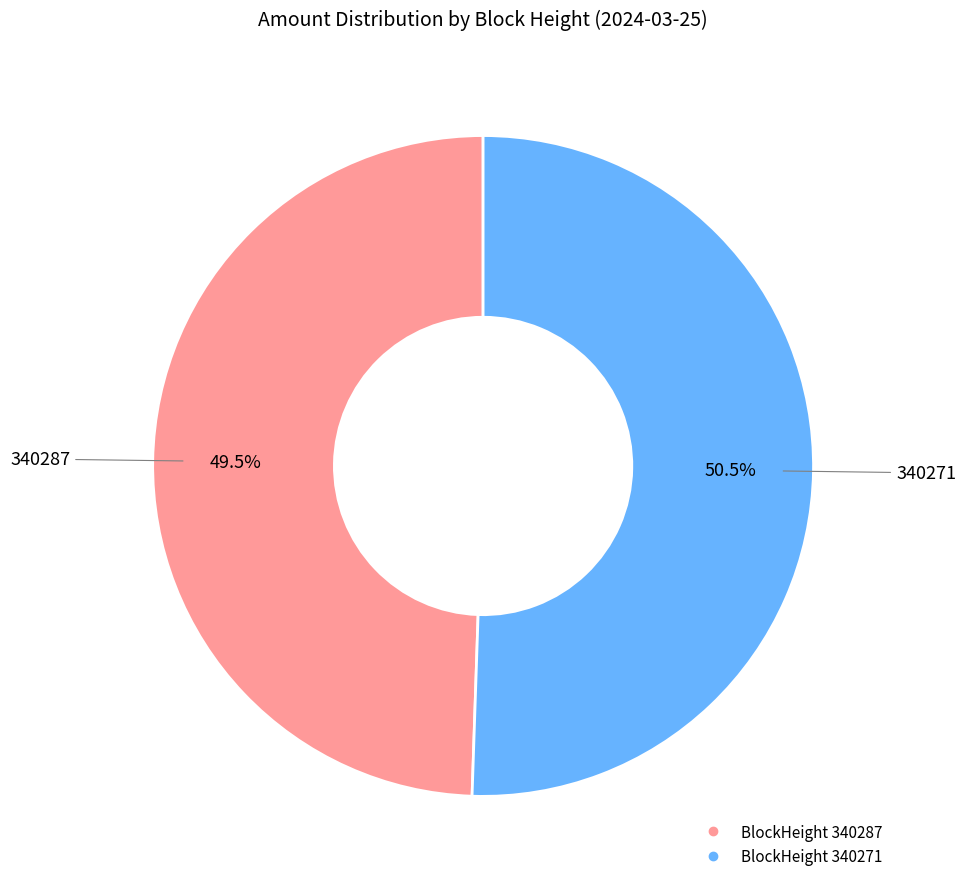

Is there any slice that represents more than half of the pie?

Yes